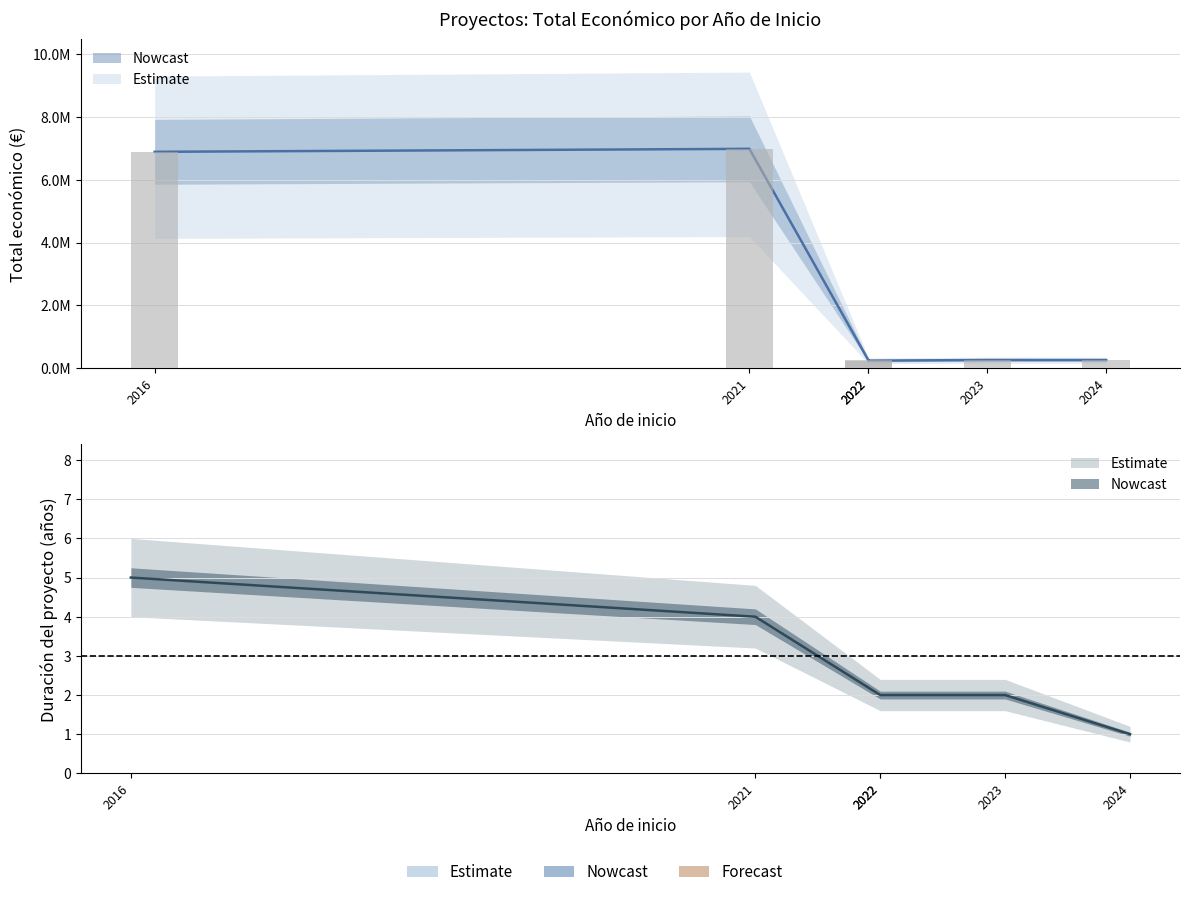

Is it true that the value at 2024 is 257770?

True